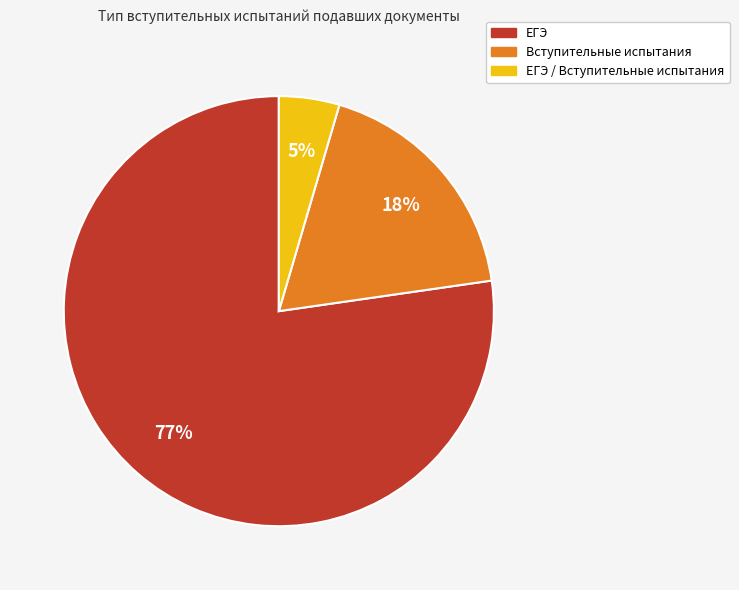

To the nearest percent, what is the average slice percentage?

33%